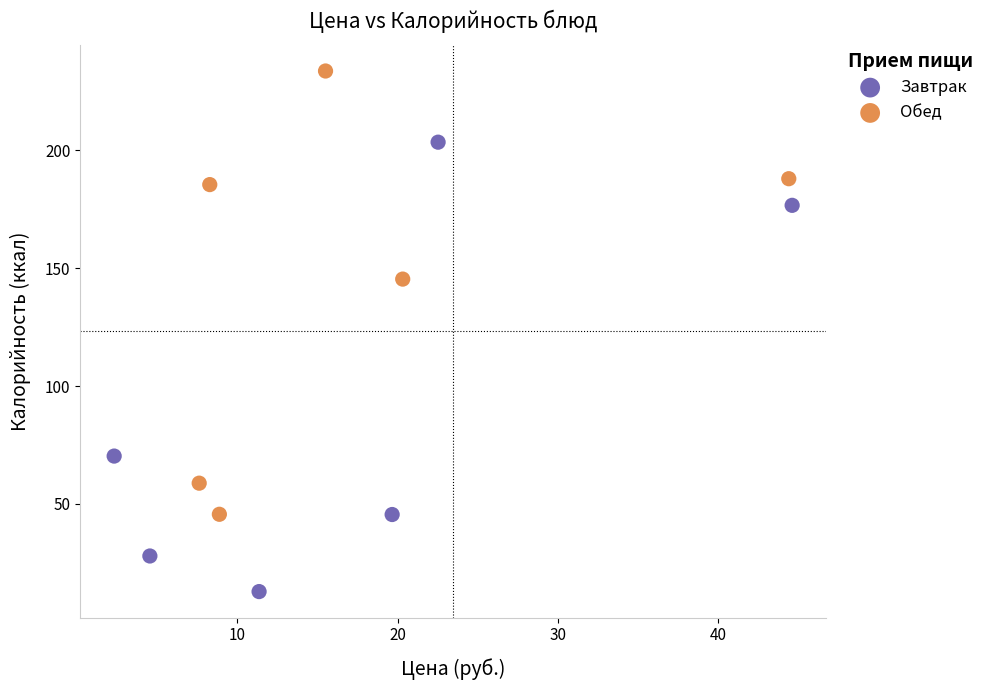

Which series contains the highest Y value?

Обед